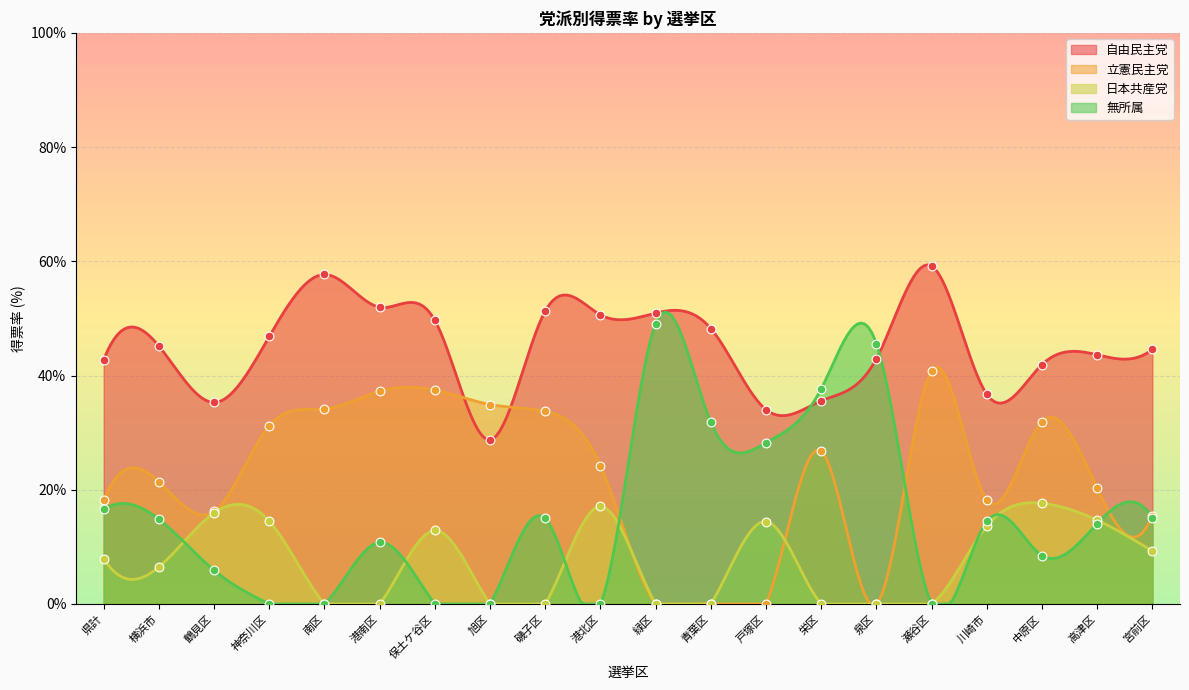

Which series contains the highest Y value?

自由民主党